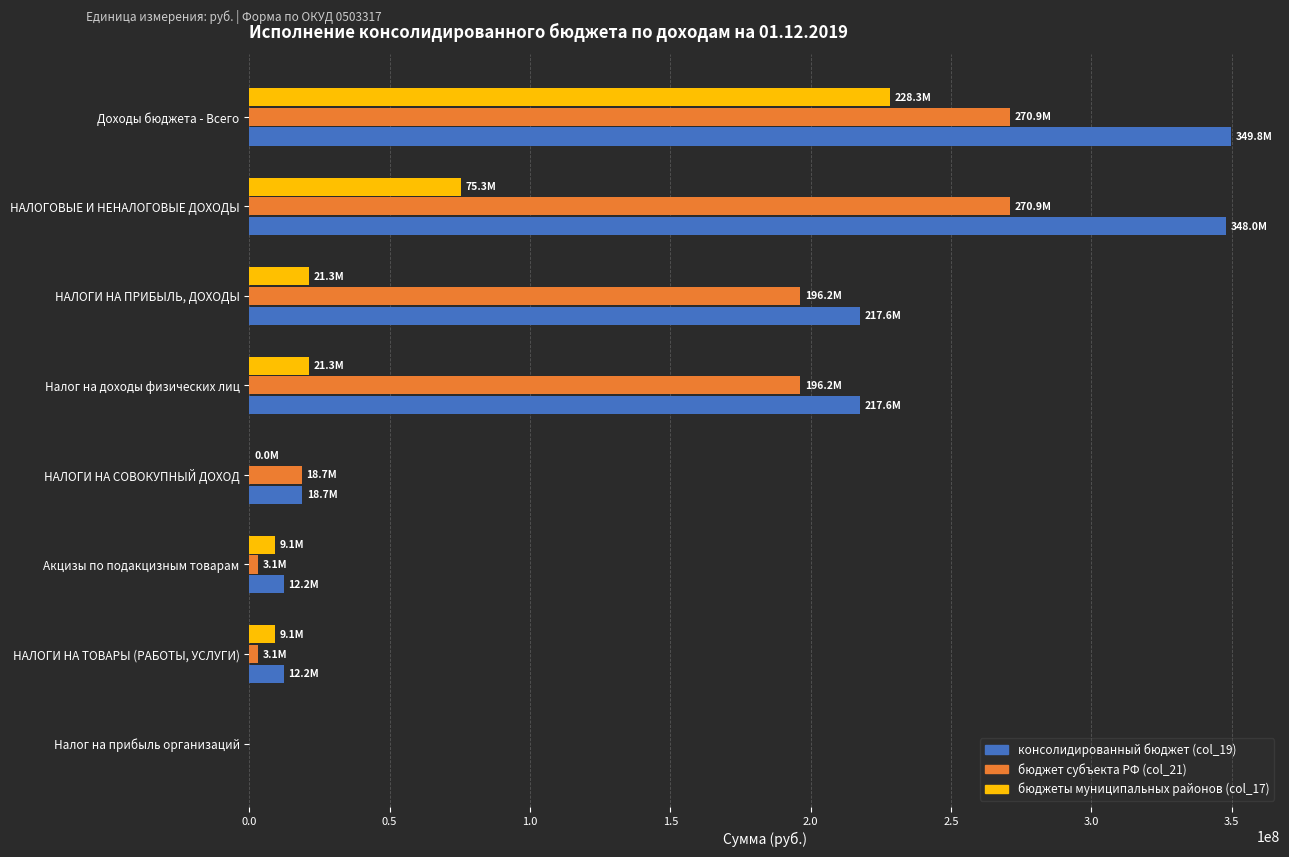

The value of консолидированный бюджет (col_19) at Налог на доходы физических лиц is 217605337.6. True or false?

True